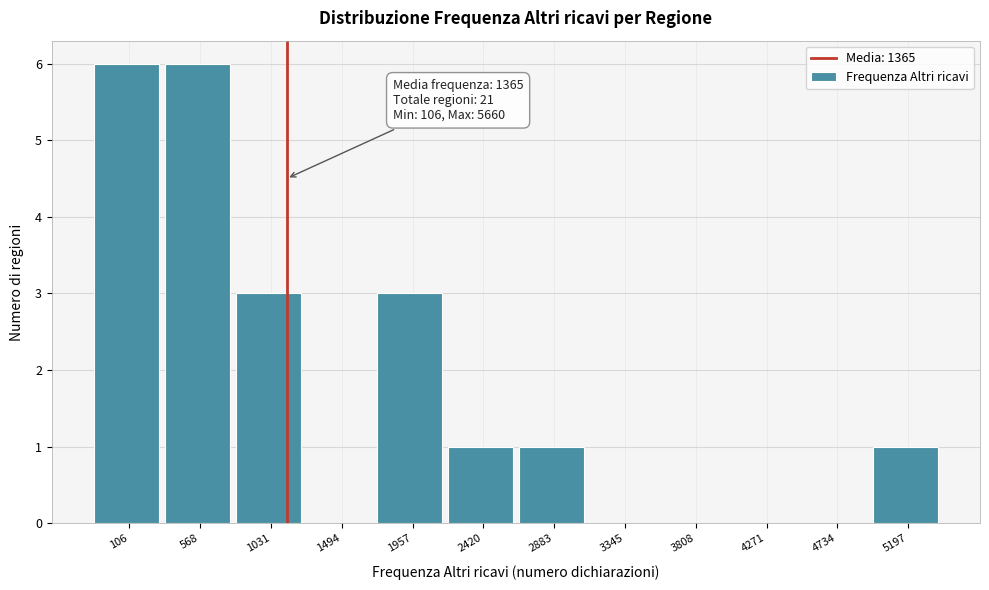

Reading right to left, transcribe all the data shown in this chart.

5197=1	4734=0	4271=0	3808=0	3345=0	2883=1	2420=1	1957=3	1494=0	1031=3	568=6	106=6